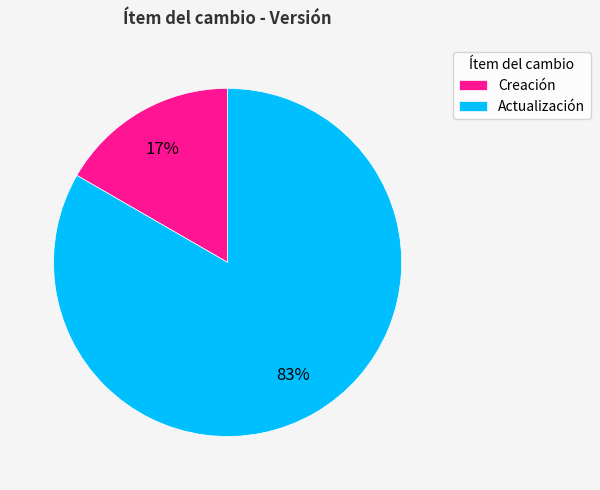

The Actualización slice represents 40% of the pie. True or false?

False